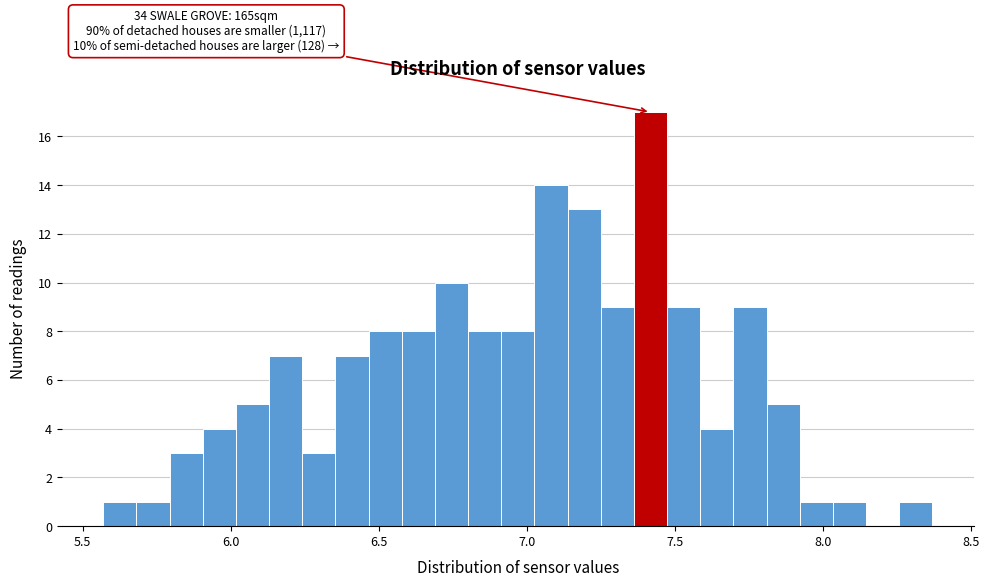

Around what value on the x-axis is the tallest bar? Give the approximate position of its centre, as read against the axis.

7.40